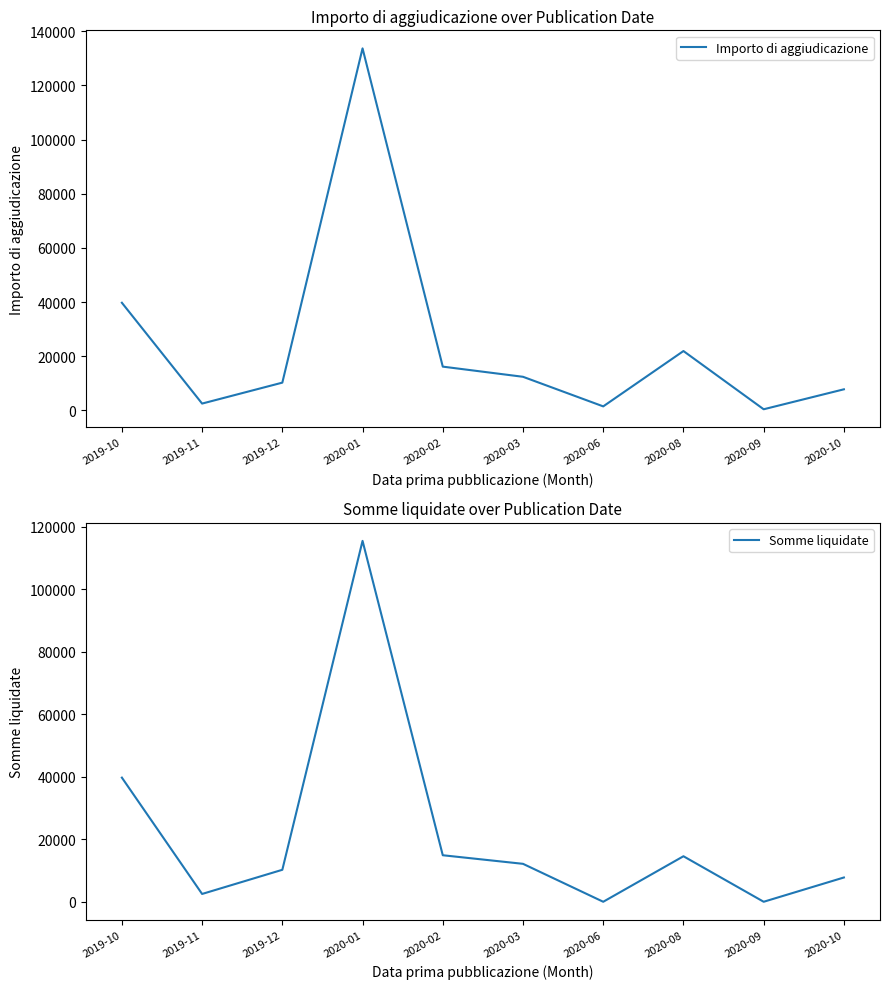

Reading right to left, what are all the values shown in this chart?

Importo di aggiudicazione: 7771.9	398.9	21904.9	1464.0	12394.3	16146.6	133695.3	10235.3	2500.0	39740.0
Somme liquidate: 7771.9	0.0	14571.9	0.0	12144.3	14892.6	115523.8	10235.3	2500.0	39740.0